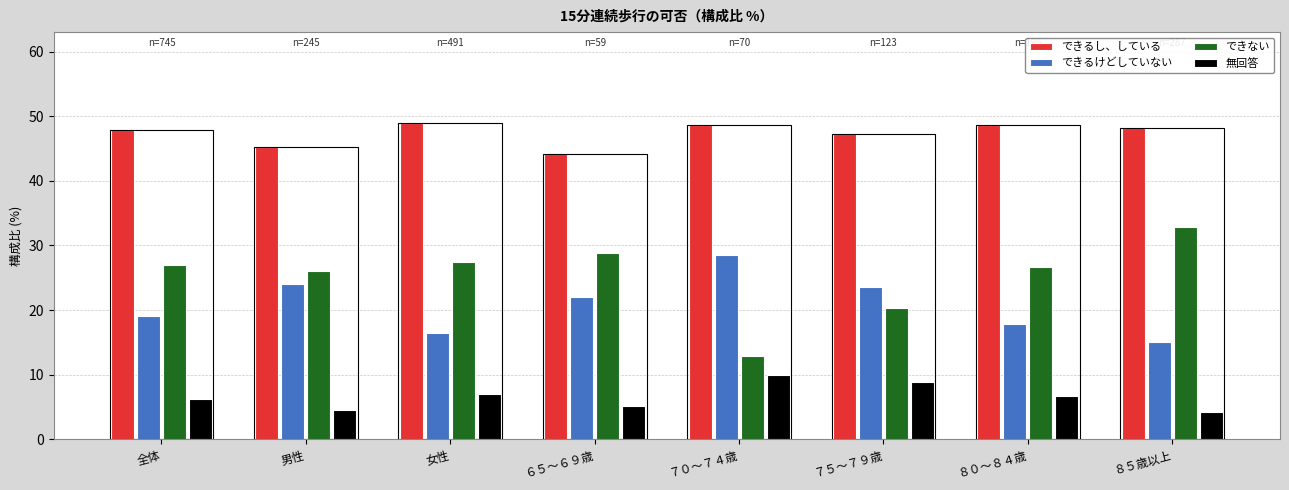

What is the difference between the second highest and second lowest values in the 無回答 series?

4.4